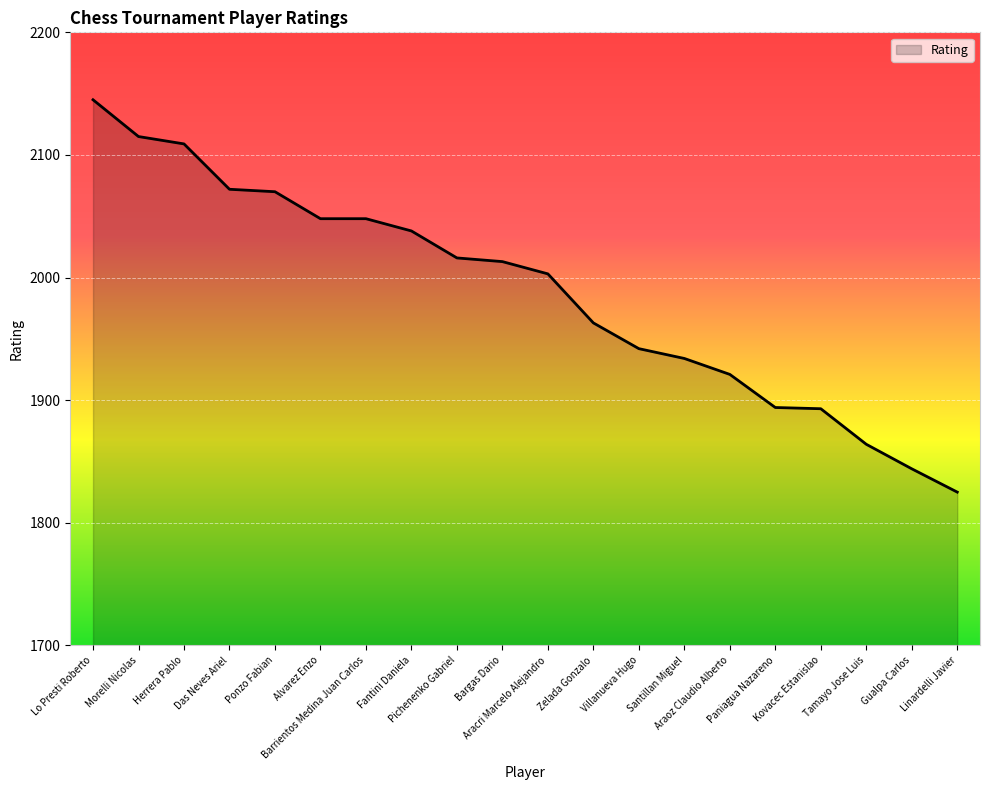

What is the greatest value displayed?

2145